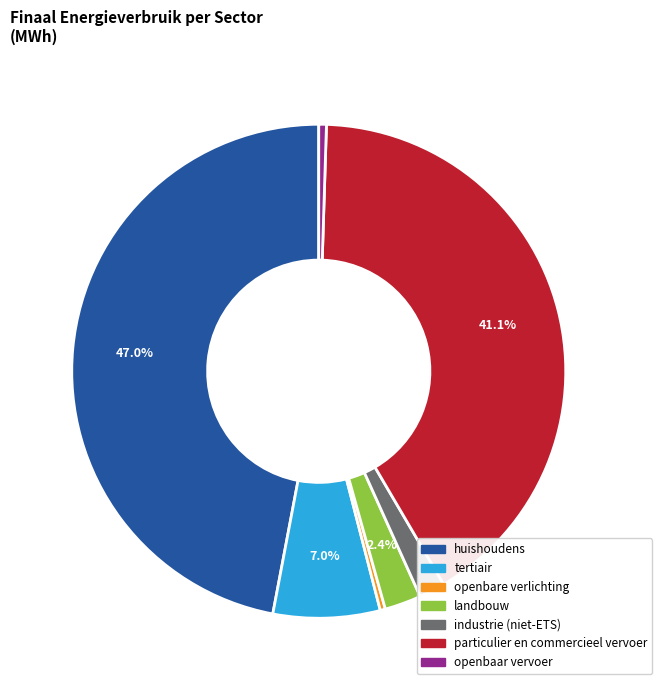

To the nearest percent, what portion does landbouw represent?

2%